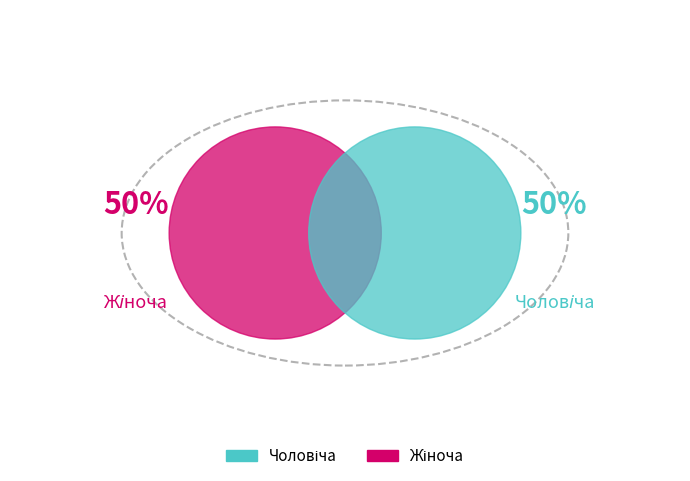

To the nearest percent, what is the combined percentage of Чоловіча and Жіноча?

100%